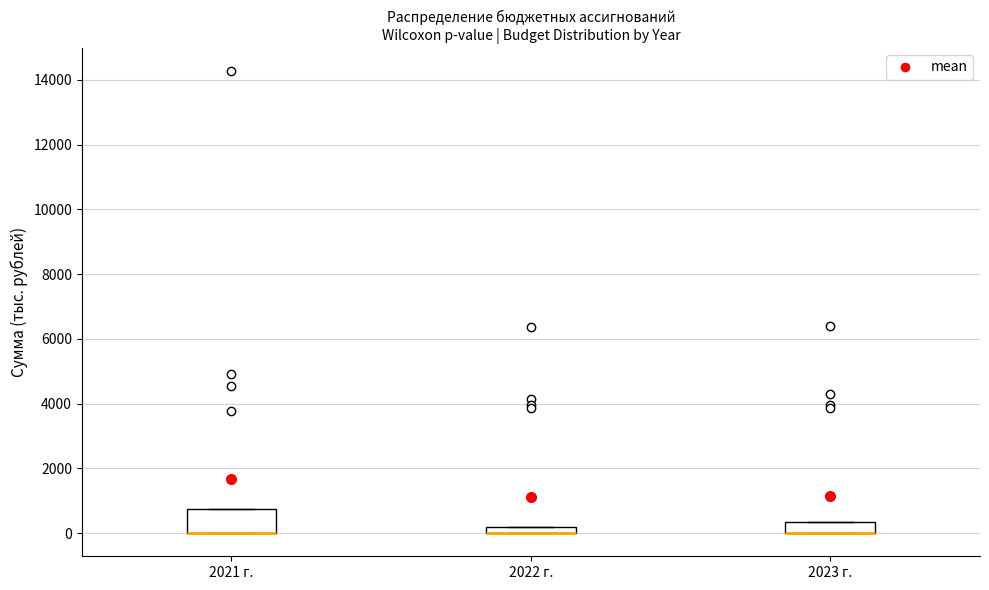

Which box is the tallest, from its lower edge to its upper edge?

2021 г.